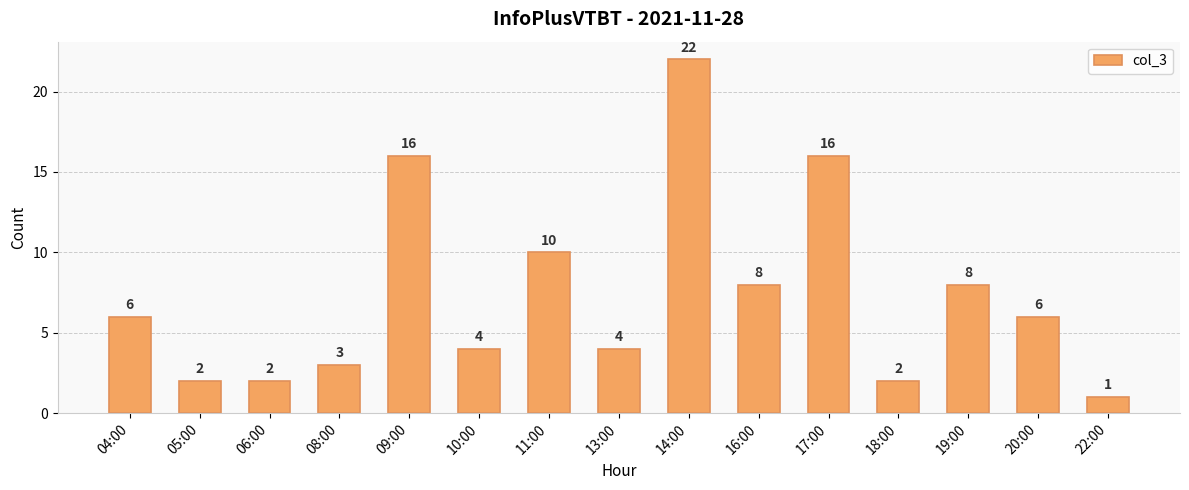

What is the average value?

7